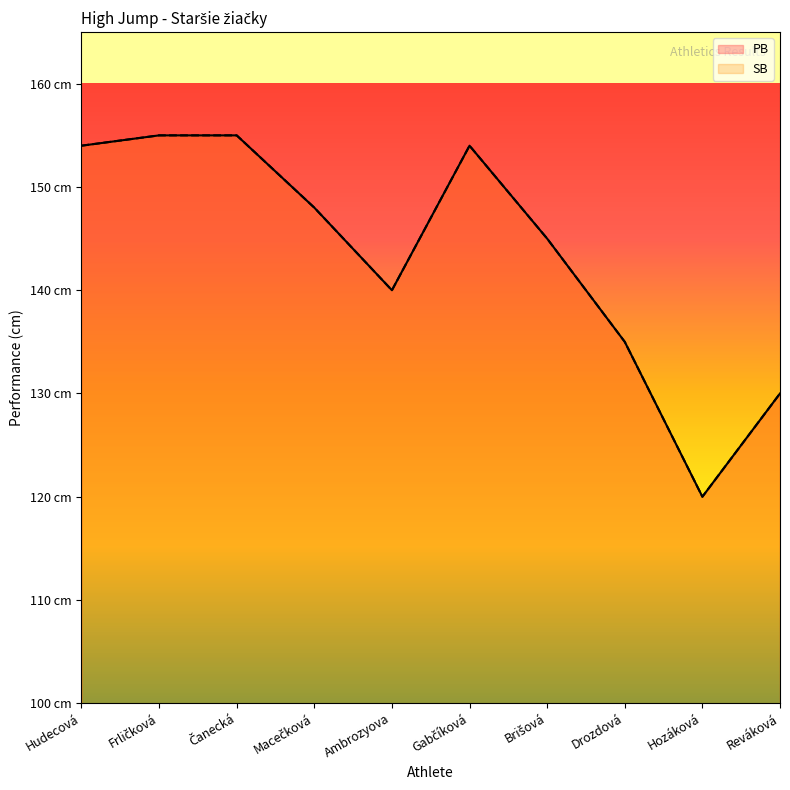

What is the minimum value shown in the chart?

120